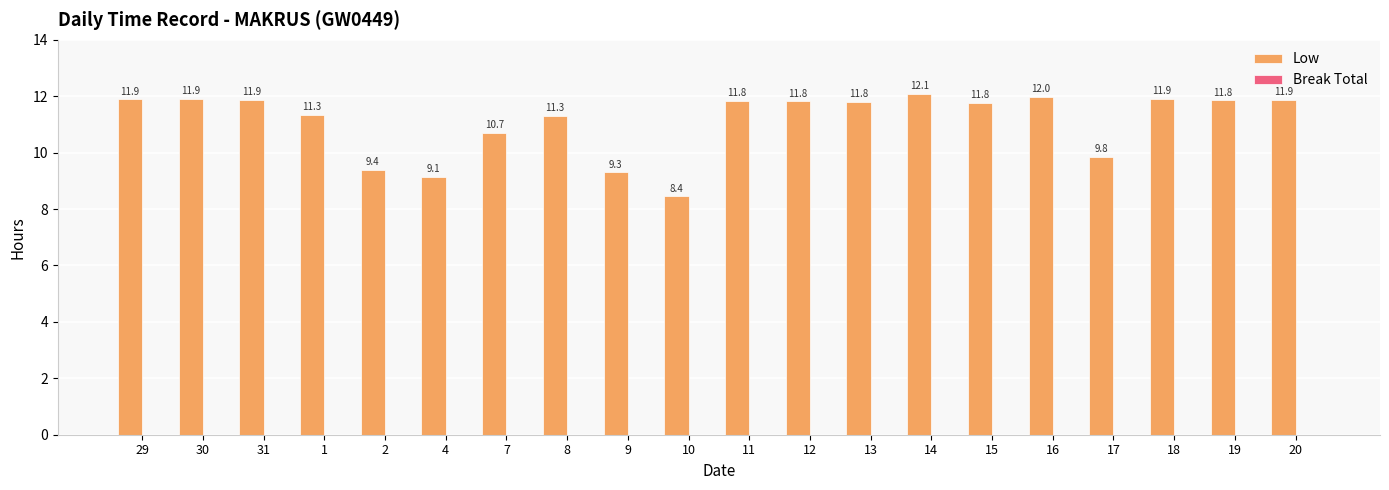

Are the bars horizontal?

No